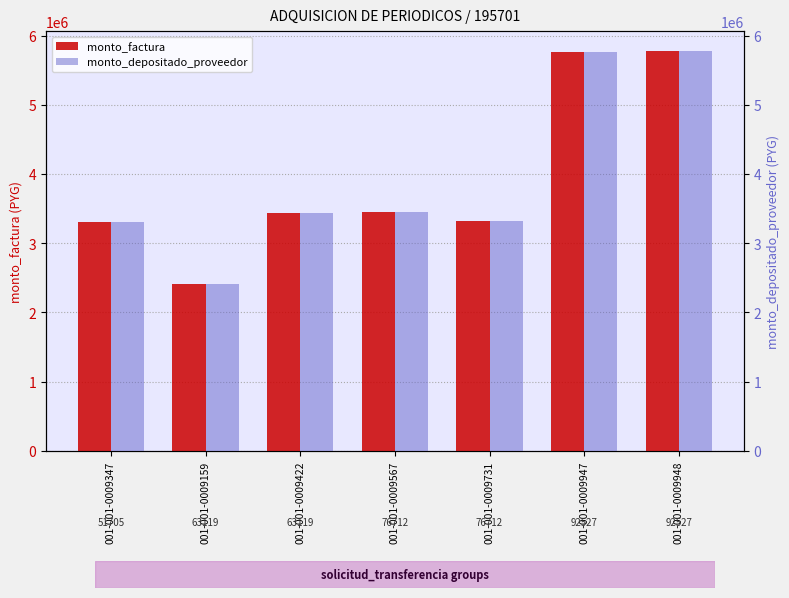

How many data points in monto_factura are above 3434400?

3